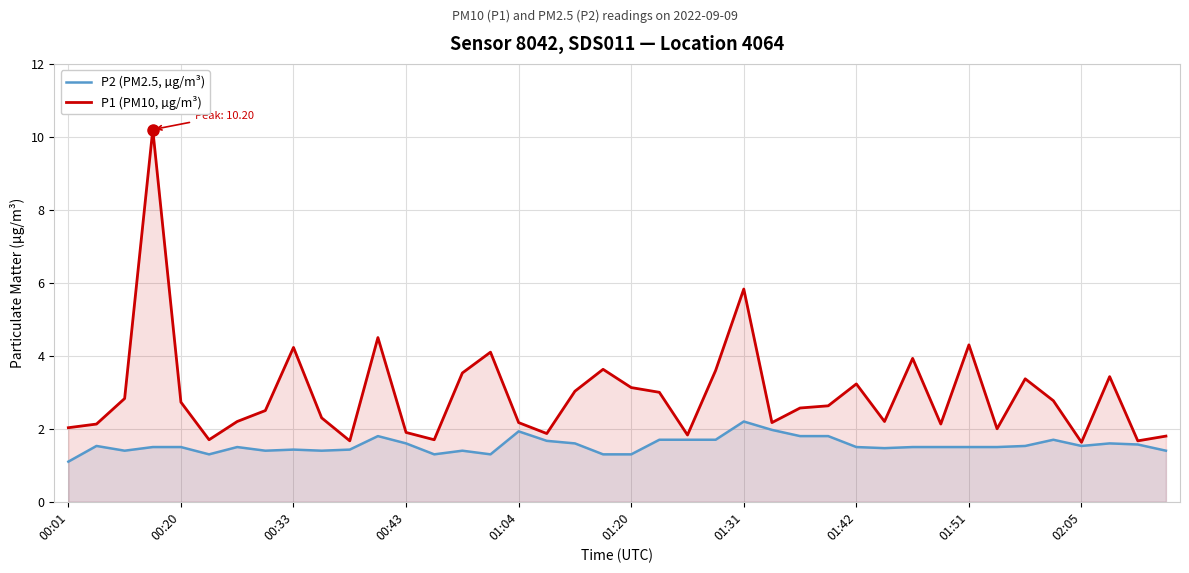

What is the approximate value of P1 (PM10, µg/m³) at 22?

1.8